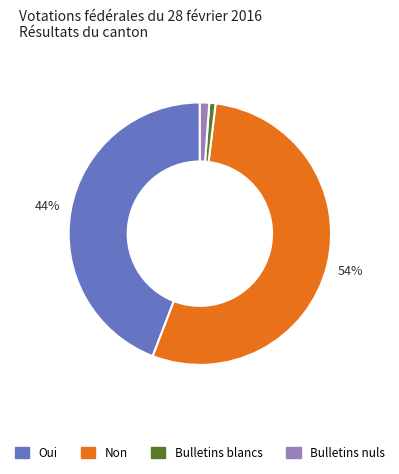

Which category has the biggest portion of the pie?

Non